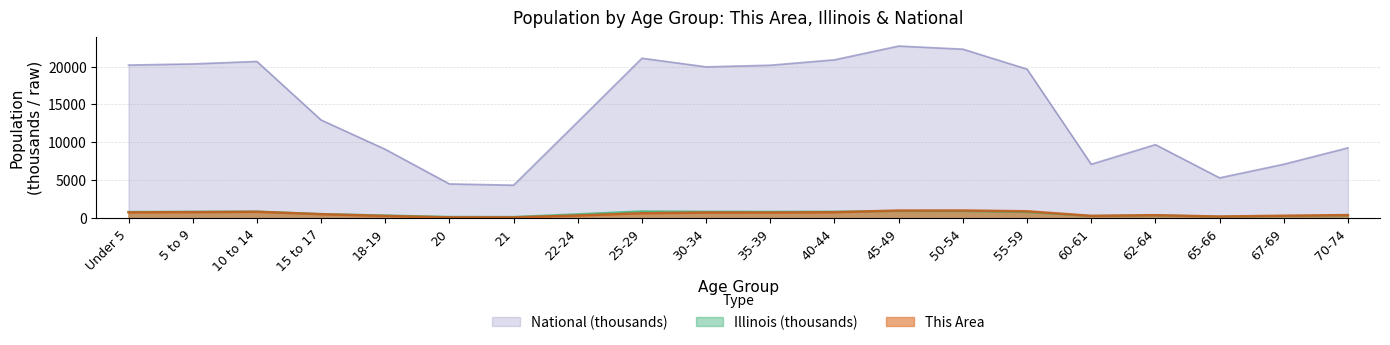

At how many categories does at least one series exceed 7589?

15